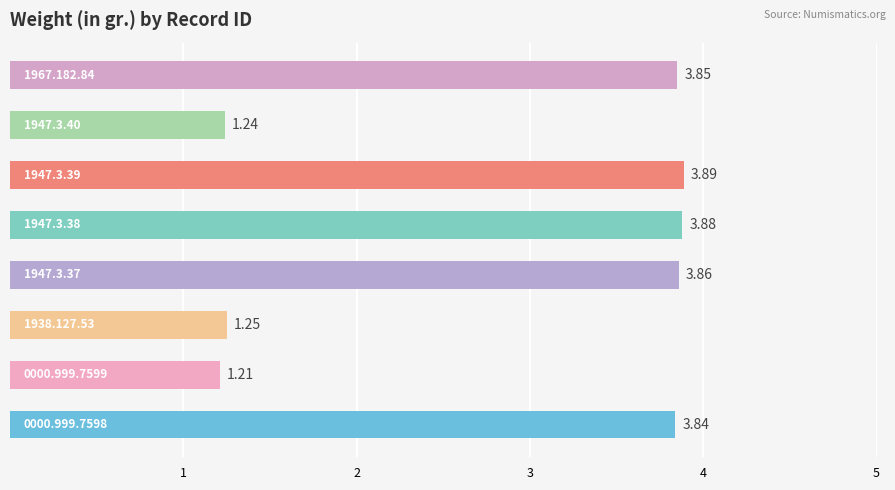

What is the difference between the maximum and minimum values?

2.7